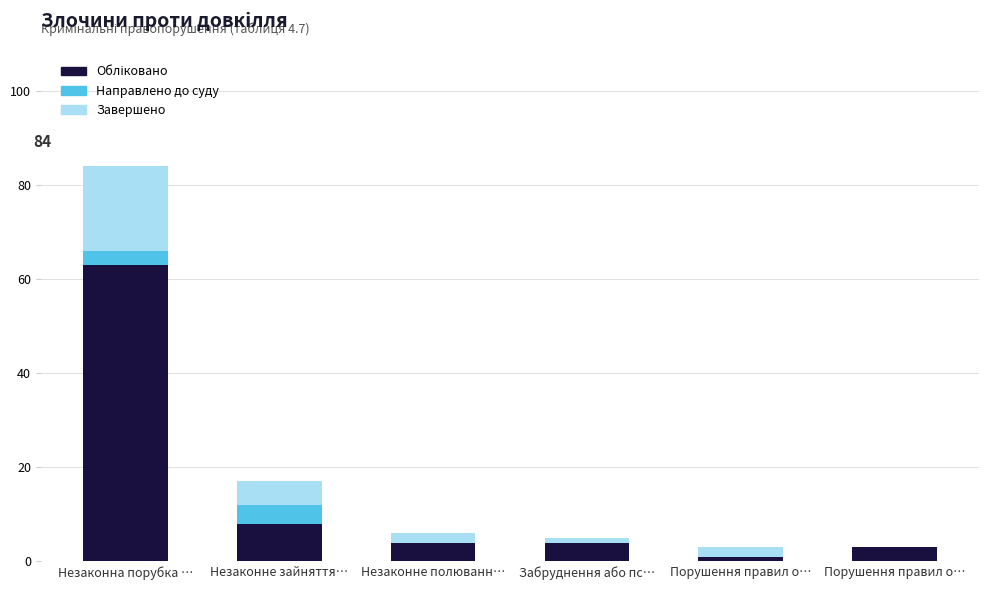

What is the label of the 2nd bar from the right?

Порушення правил о…